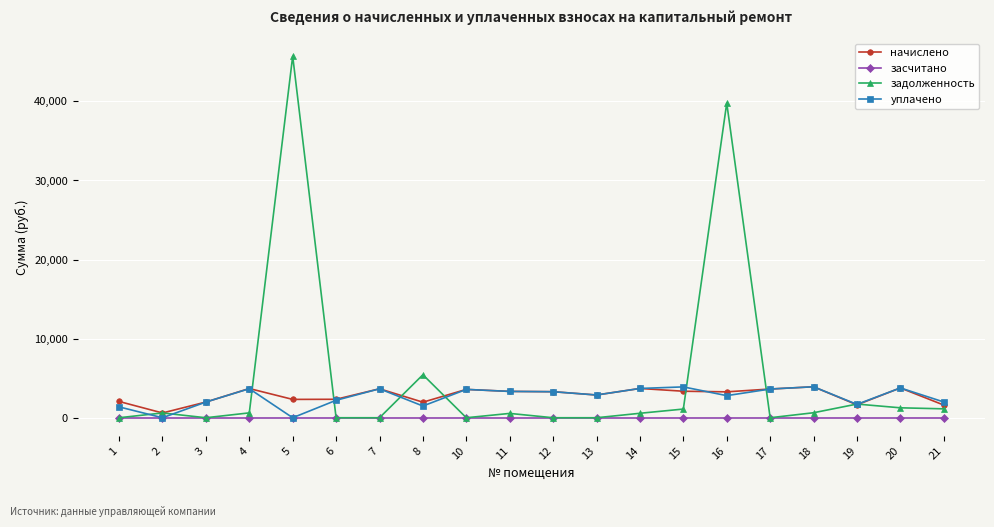

Between which two adjacent categories do уплачено and задолженность first intersect?

1 and 2